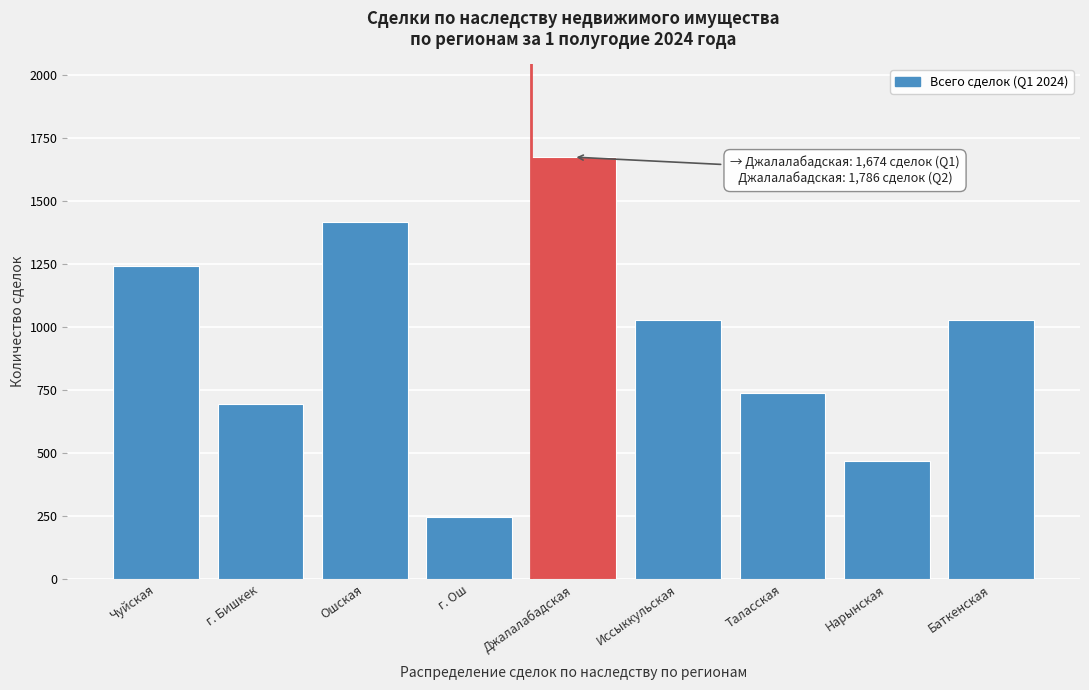

What is the value of the 1st bar from the left?

1242